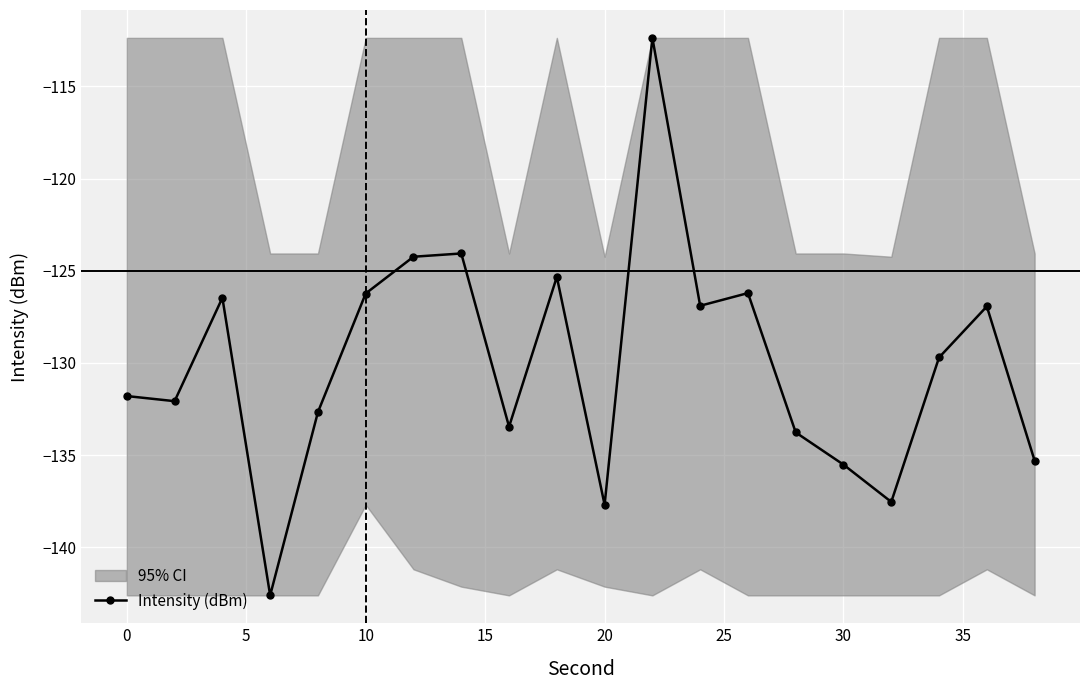

What is the greatest value displayed?

-112.4